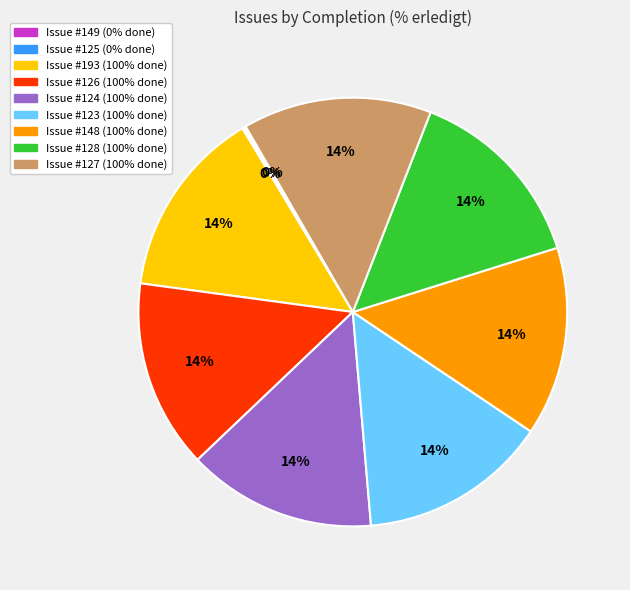

Does any single category account for the majority?

No